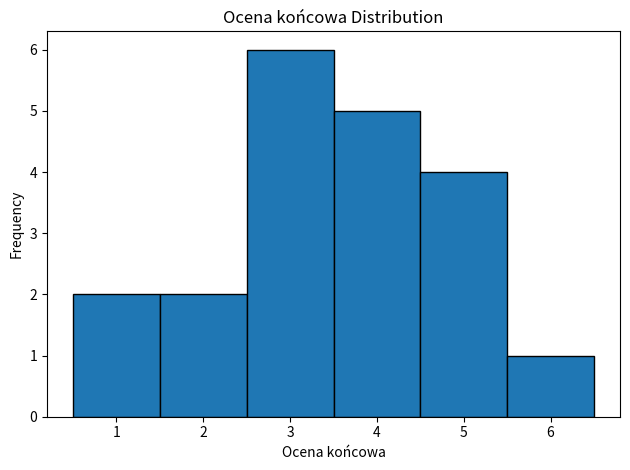

How tall is the bar that spans 5.5 to 6.5 on the x-axis? The values are not printed on the chart, so give them approximately, as read against the axis.

1